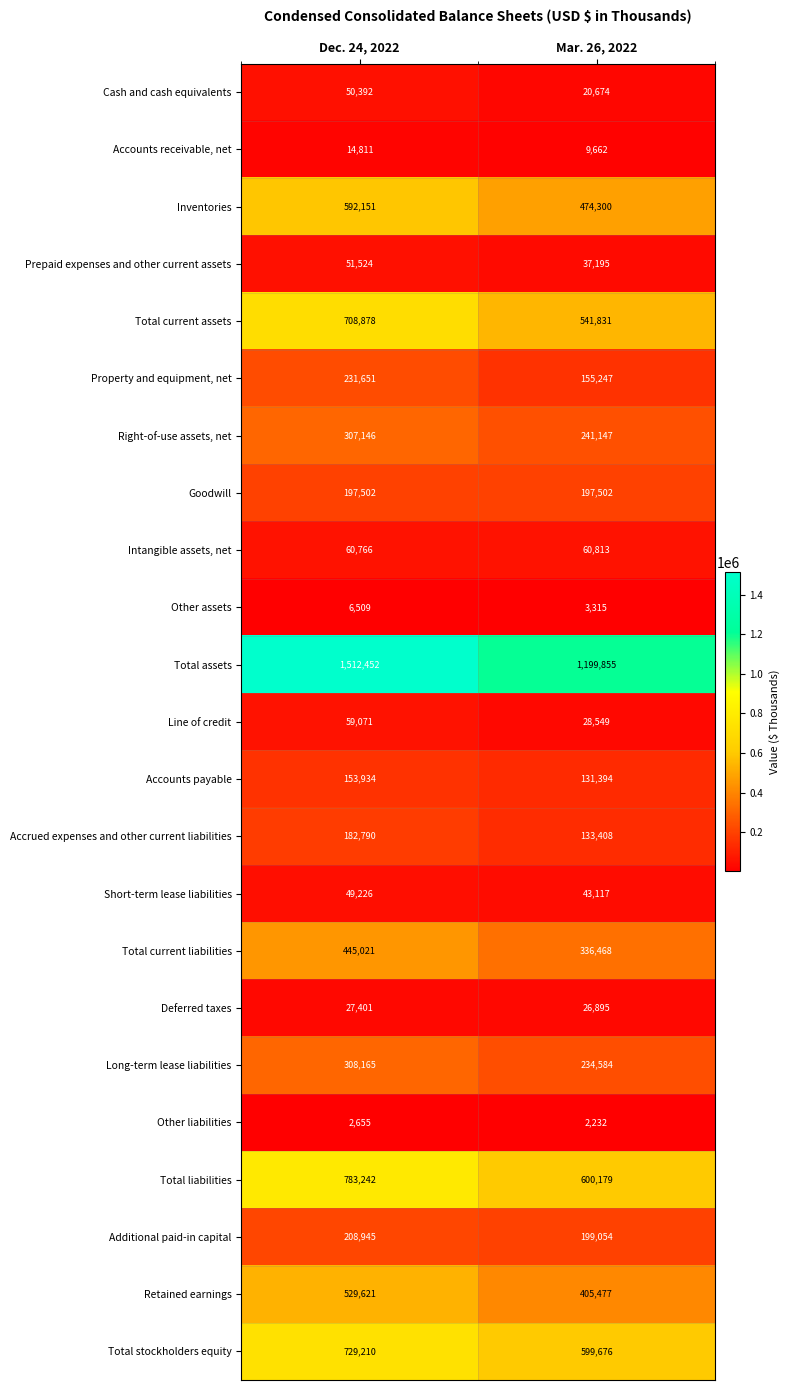

Between Dec. 24, 2022 and Mar. 26, 2022, which series saw the biggest shift?

Total assets